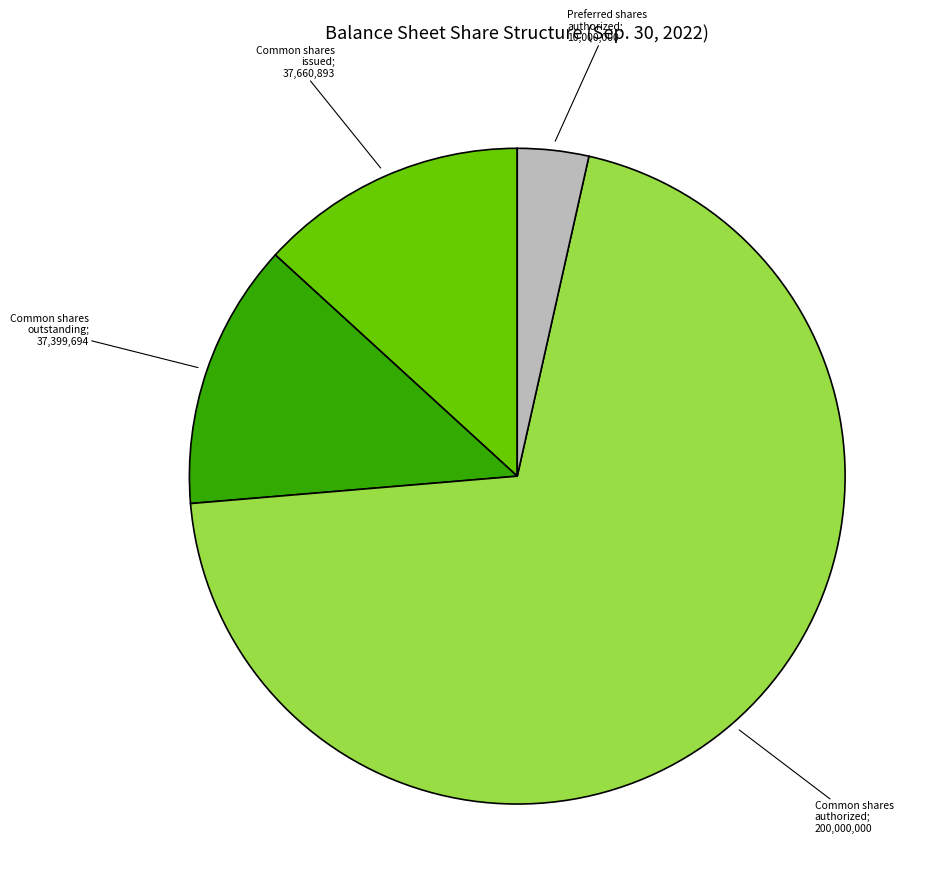

Count the number of slices in the pie.

4